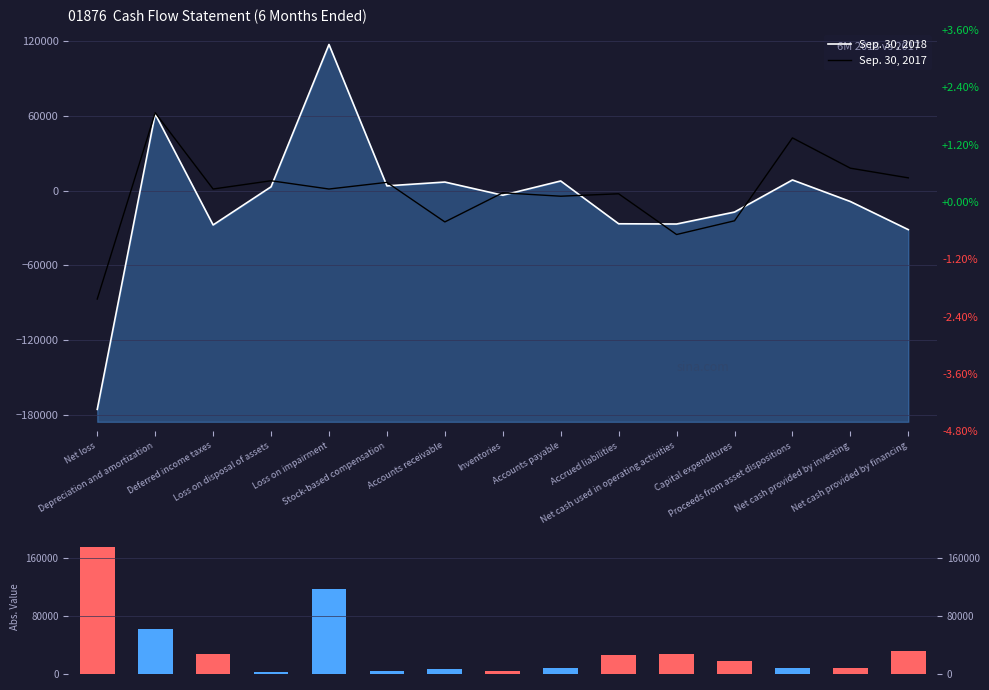

Are the bars horizontal?

No